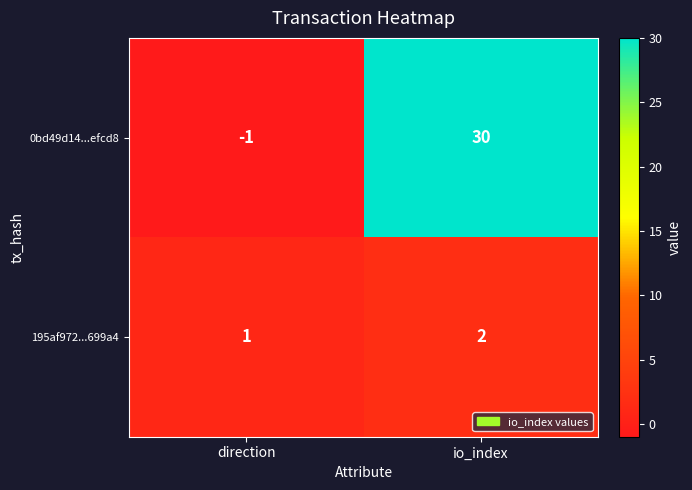

Which category has the lowest value in the 0bd49d14...efcd8 series?

direction